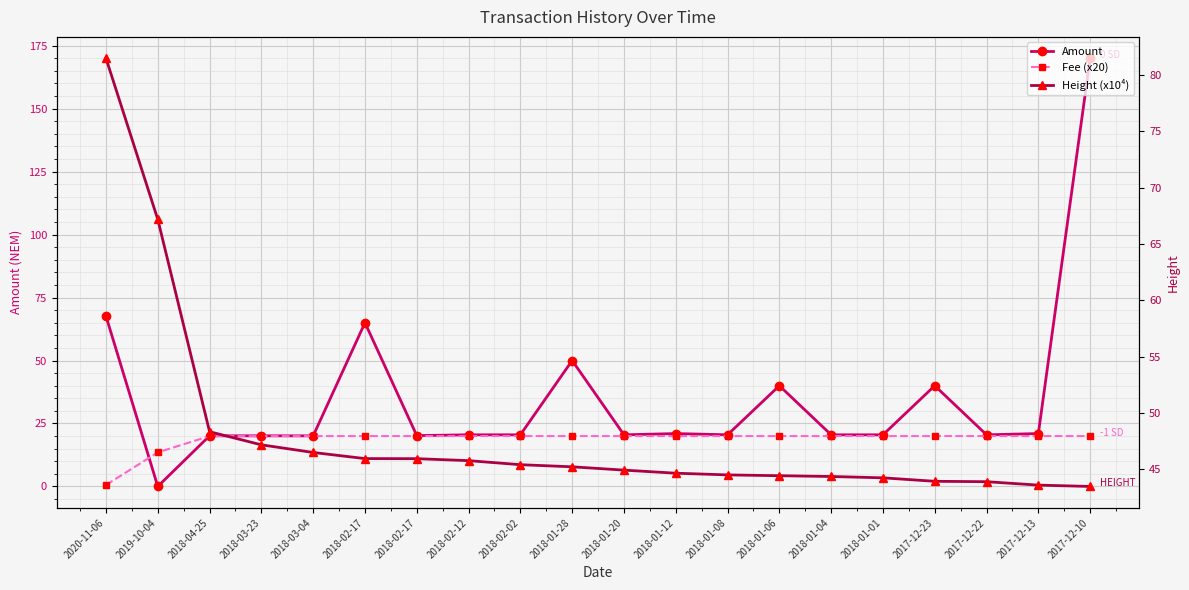

Is the value of Amount at 2017-12-22 greater than the value of Height (x10⁴) at 2018-01-06?

No